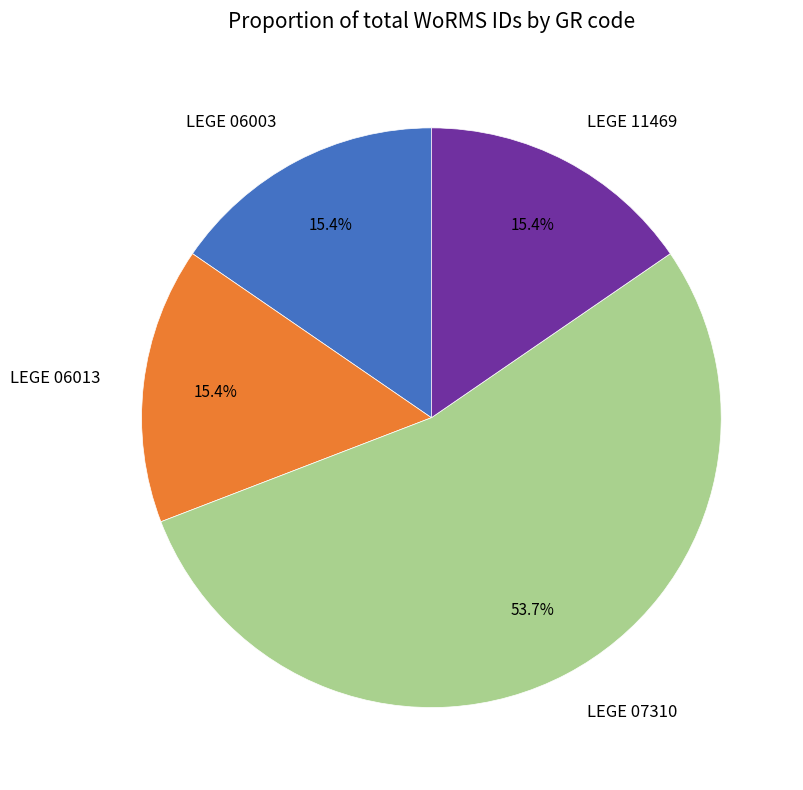

What percentage is the LEGE 11469 slice, to the nearest percent?

15%